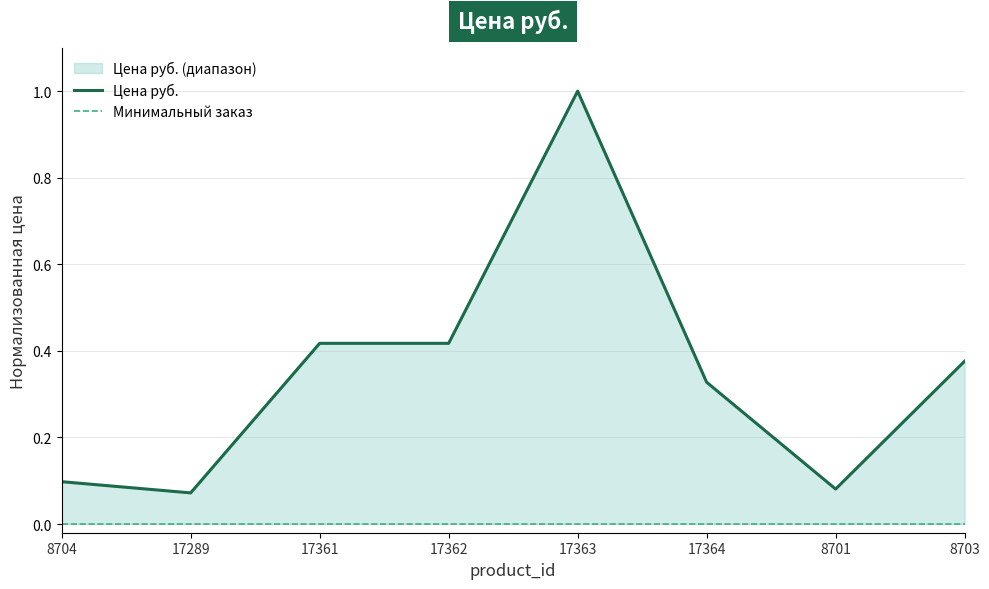

True or false: Минимальный заказ has a value of 0.0 at 17362.

False